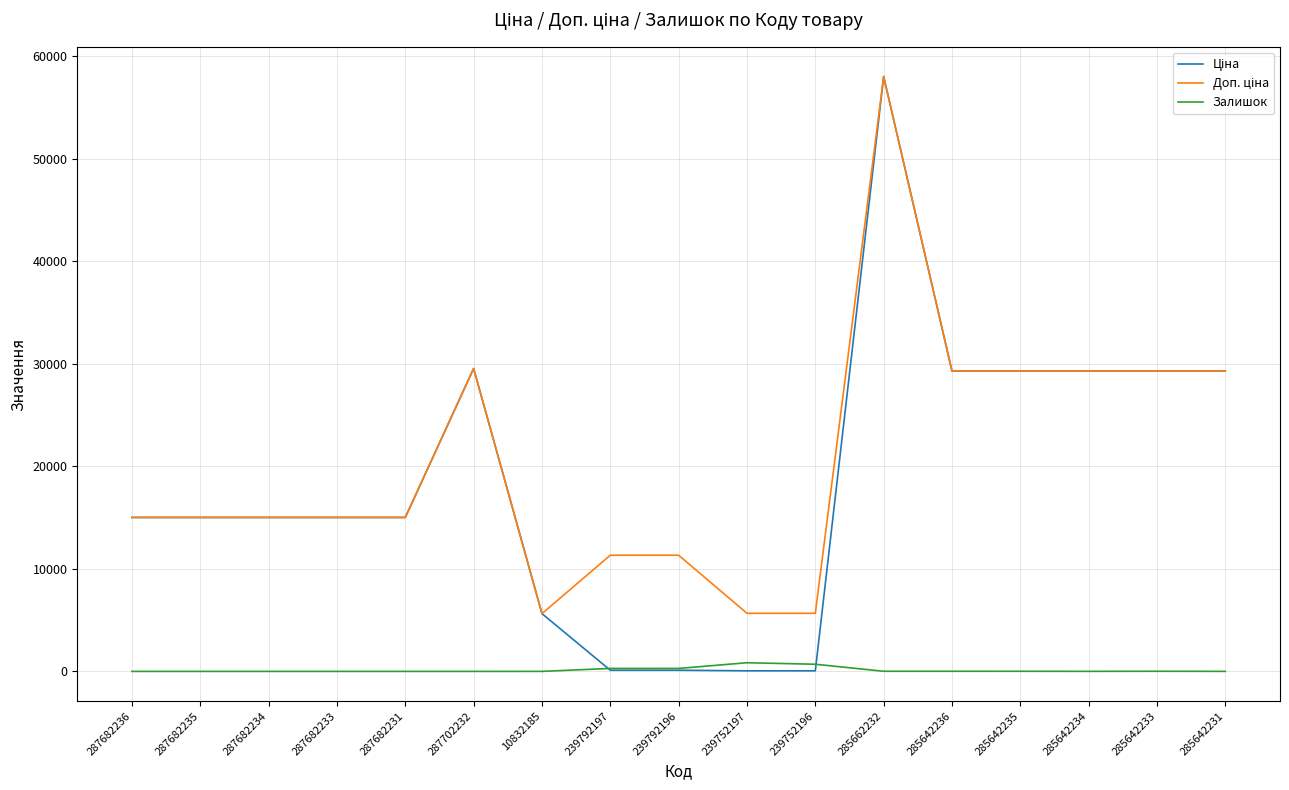

What is the total value across all series at 287682231?

30038.4